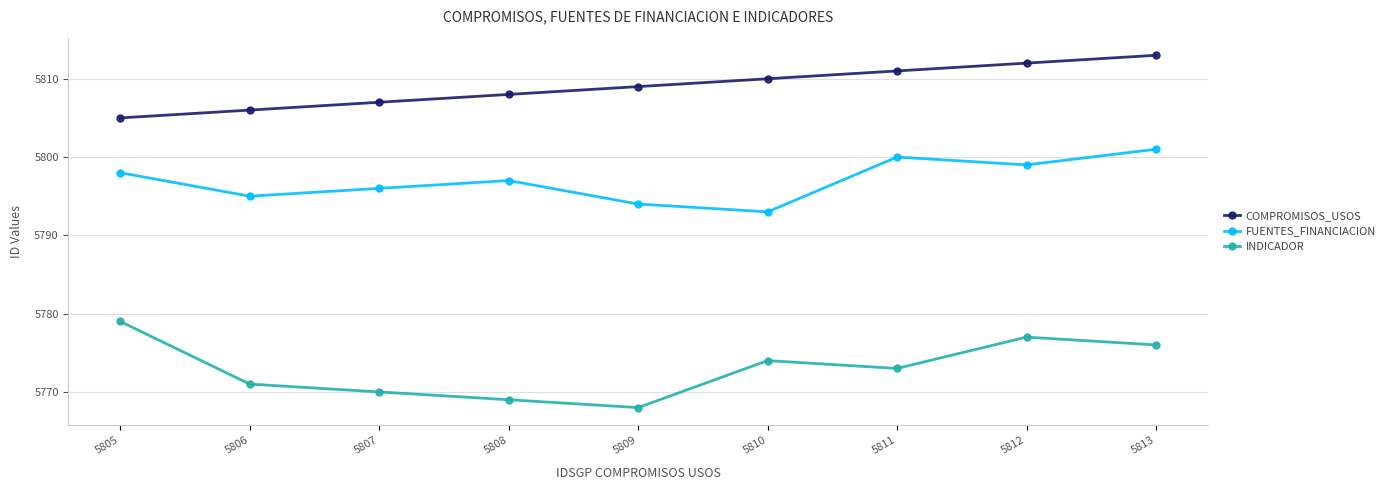

Rank the series at 5807 from lowest to highest value.

INDICADOR, FUENTES_FINANCIACION, COMPROMISOS_USOS